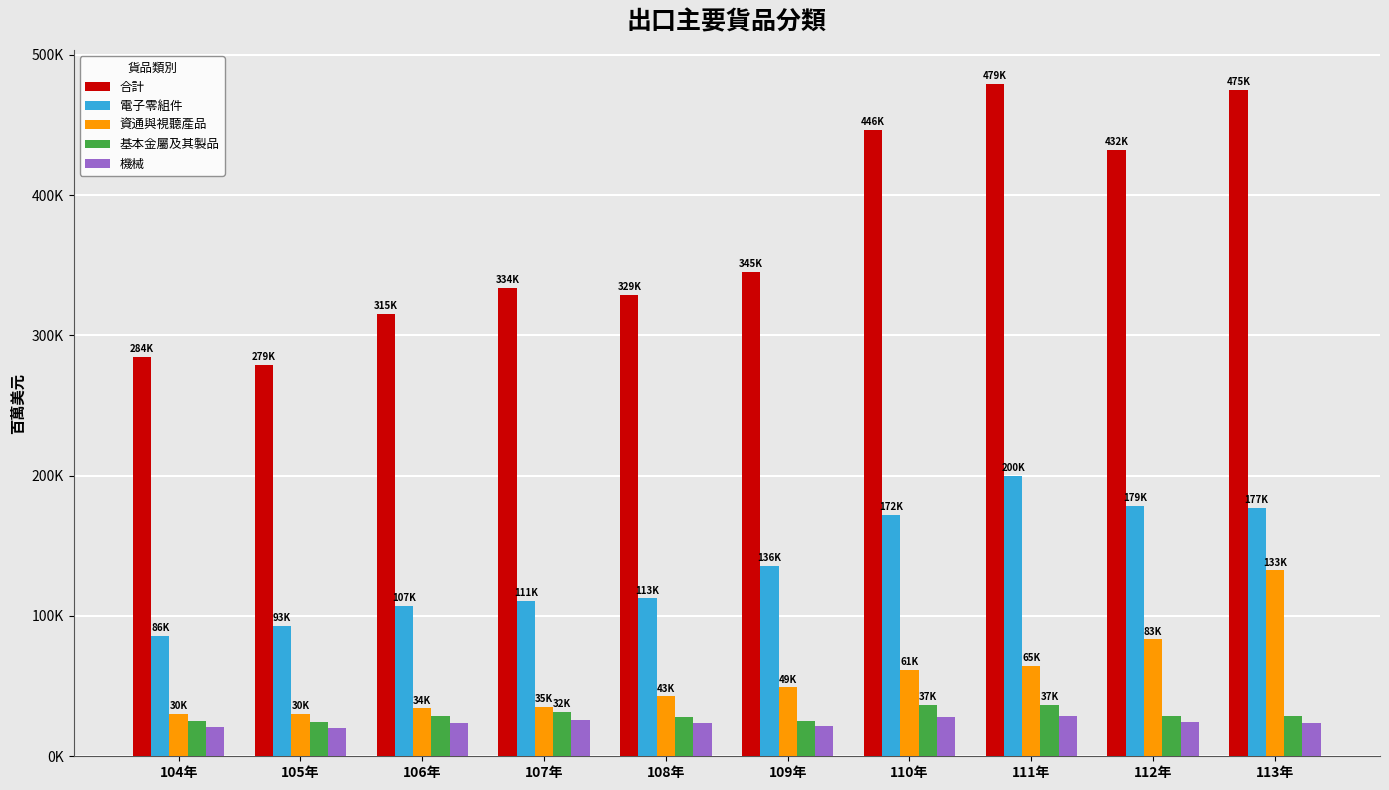

Does the chart contain any negative values?

No